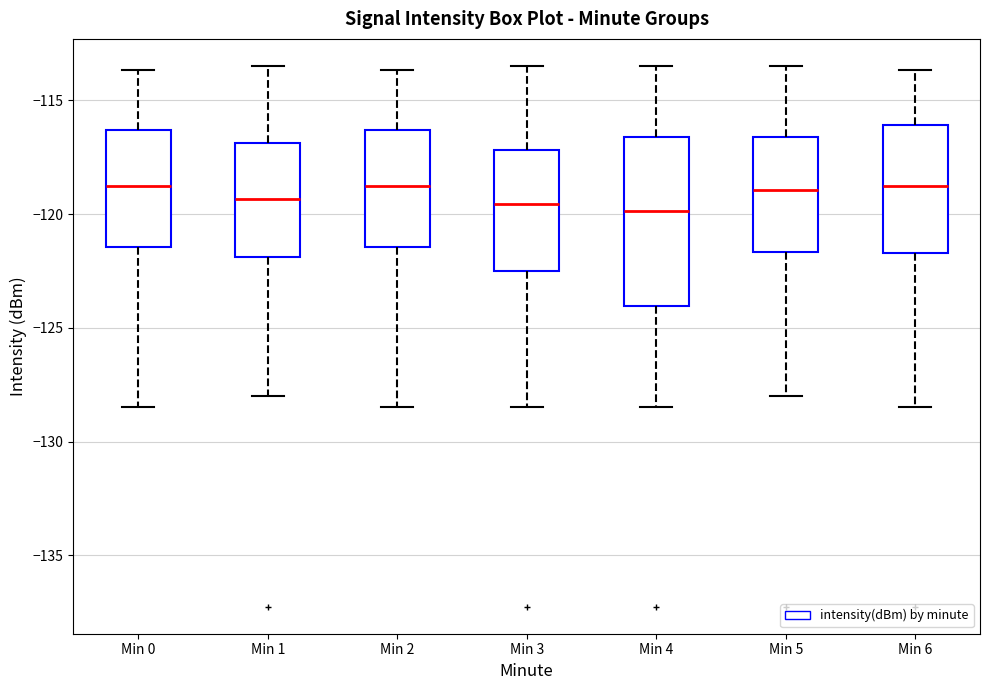

Where is the lower edge of the box for Min 4 on the y-axis? The values are not printed on the chart, so give them approximately, as read against the axis.

-124.0